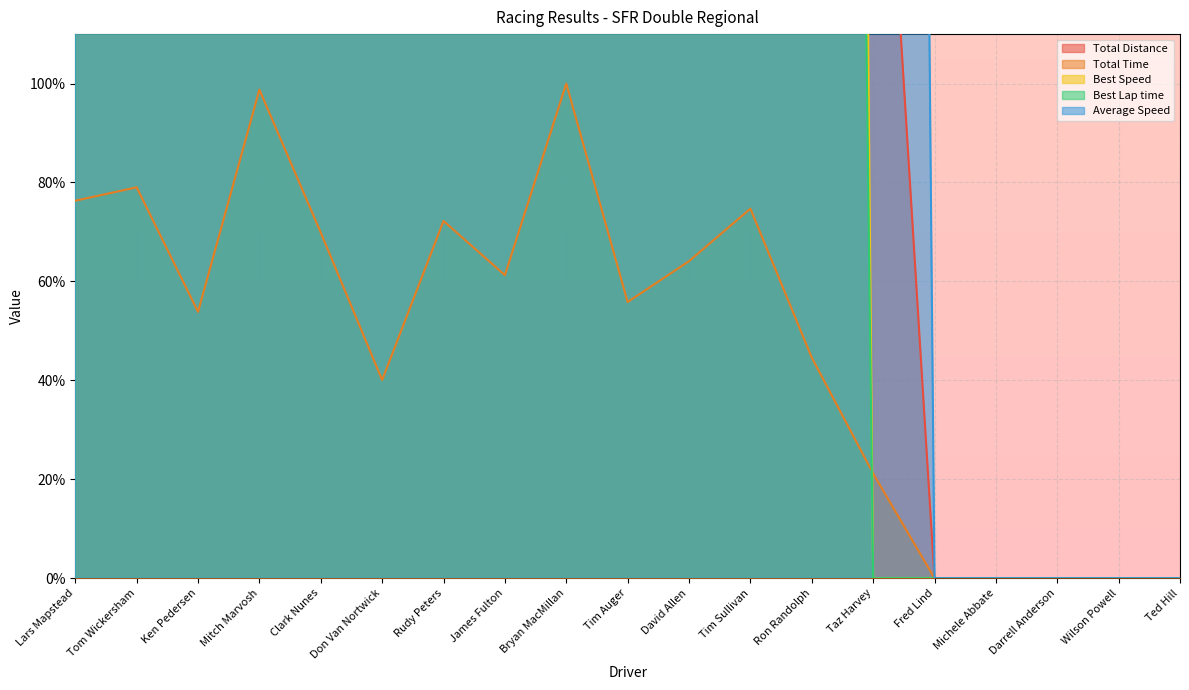

True or false: Total Distance has more than 1 points higher than both neighbors.

True